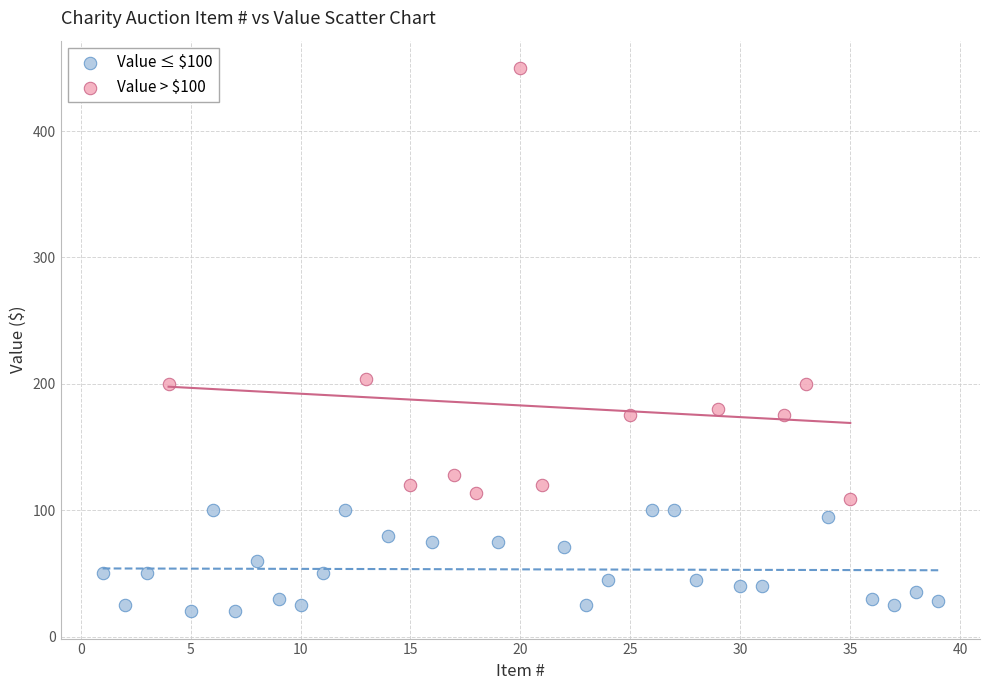

Which series reaches the minimum Y coordinate?

Value ≤ $100